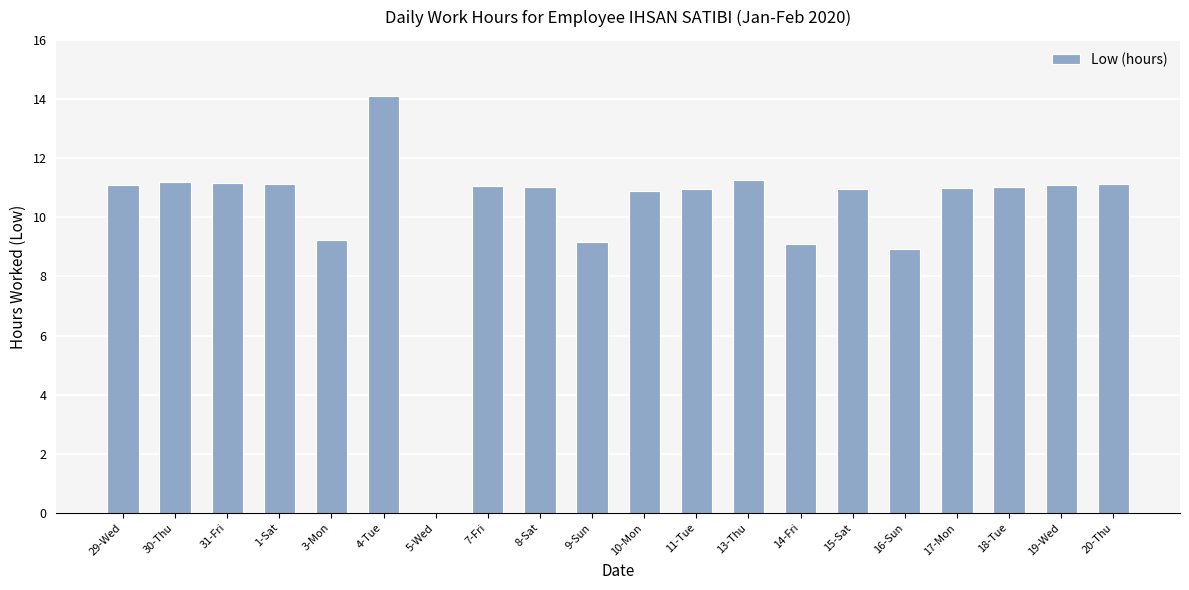

What is the sum of the values at 30-Thu and 18-Tue?

22.2